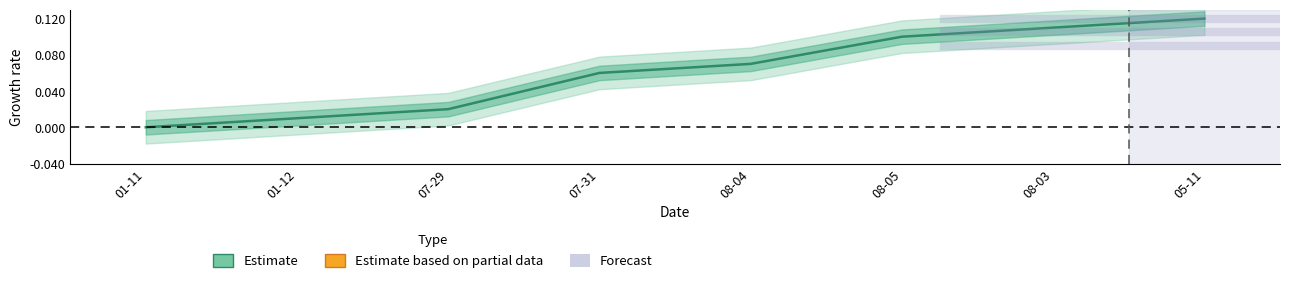

Where is the data nearest to the value 0?

01-11